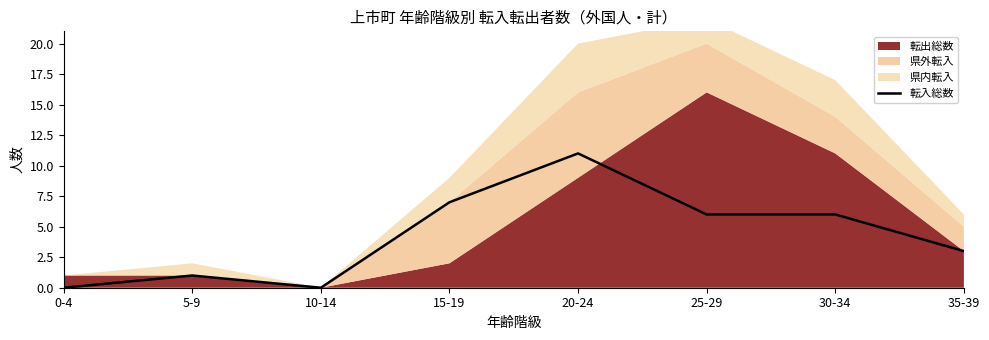

Between 20-24 and 0-4, which is larger?

20-24